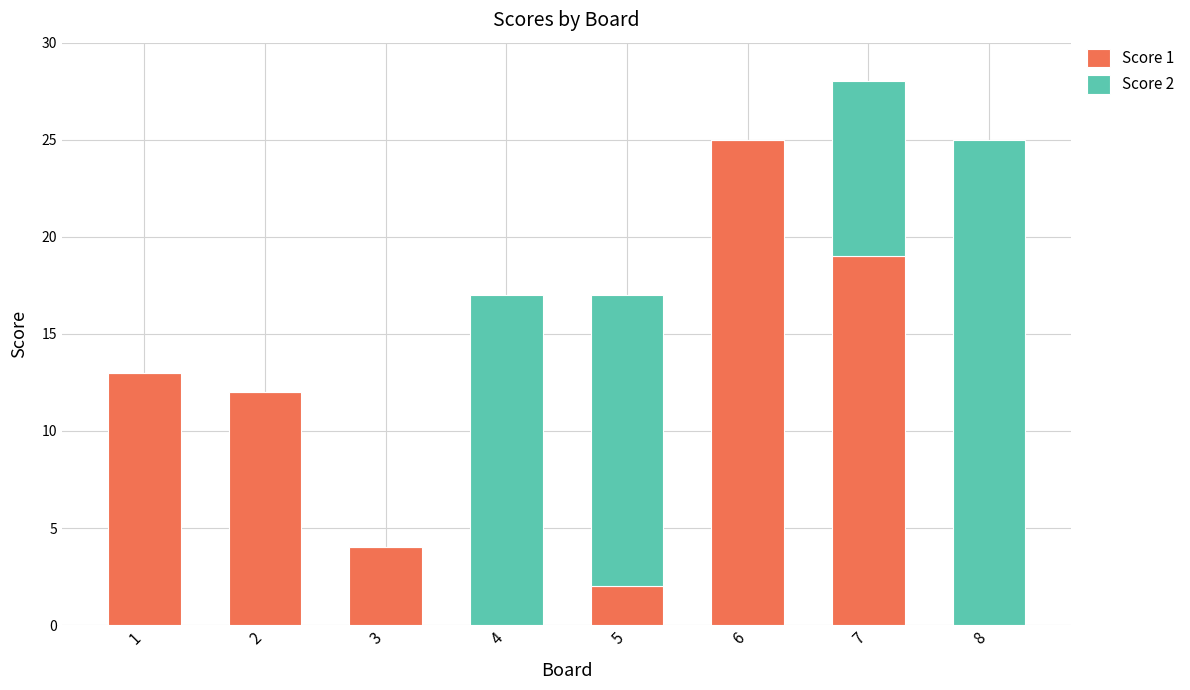

The value of Score 1 at 5 is 3. True or false?

False